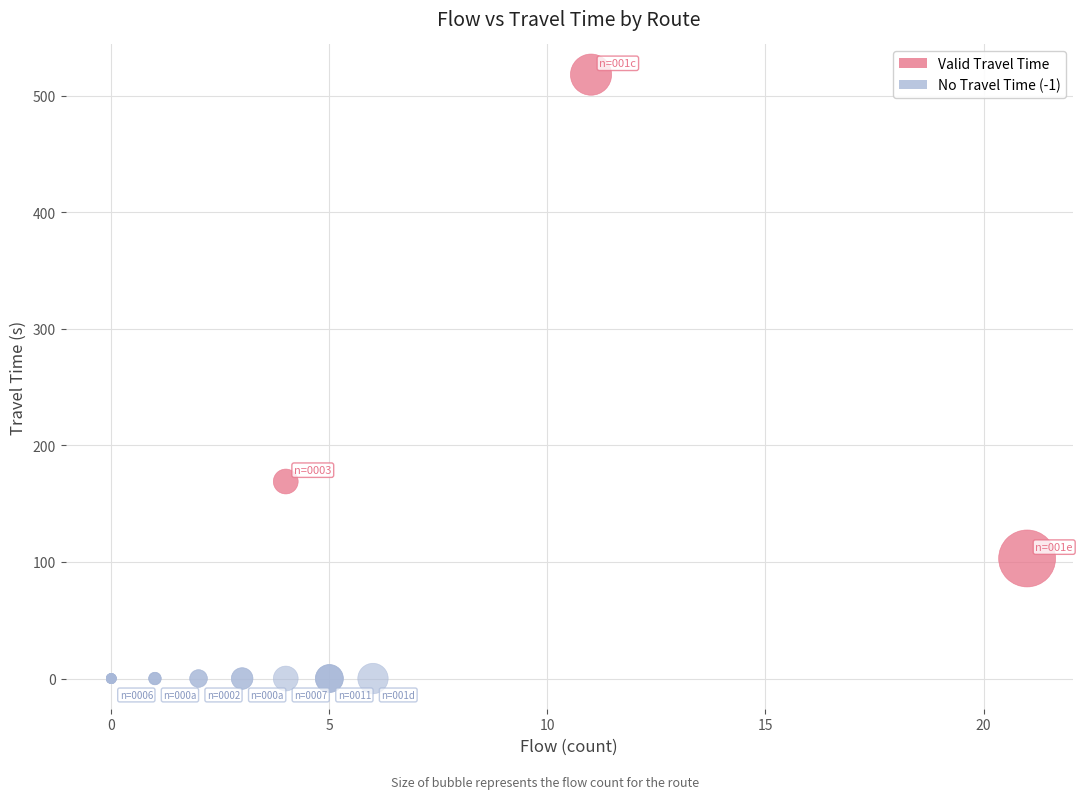

Which series reaches the maximum Y coordinate?

Valid Travel Time